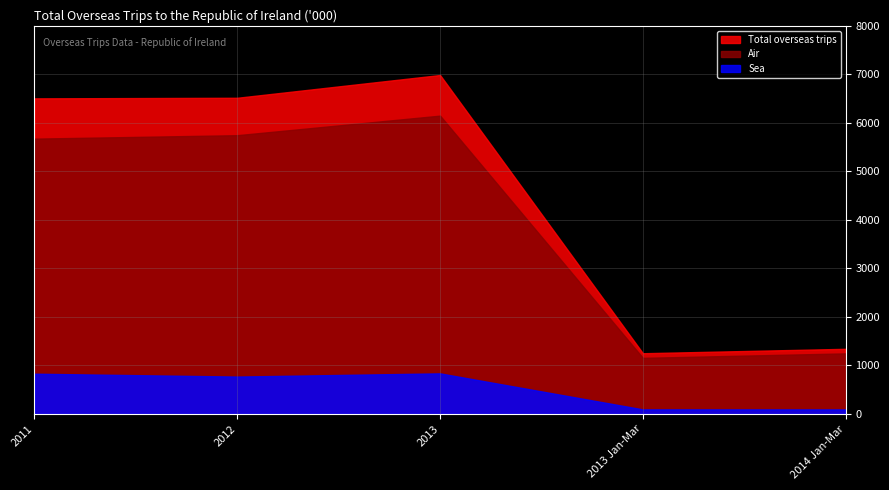

Where is the first local maximum for Total overseas trips?

2013